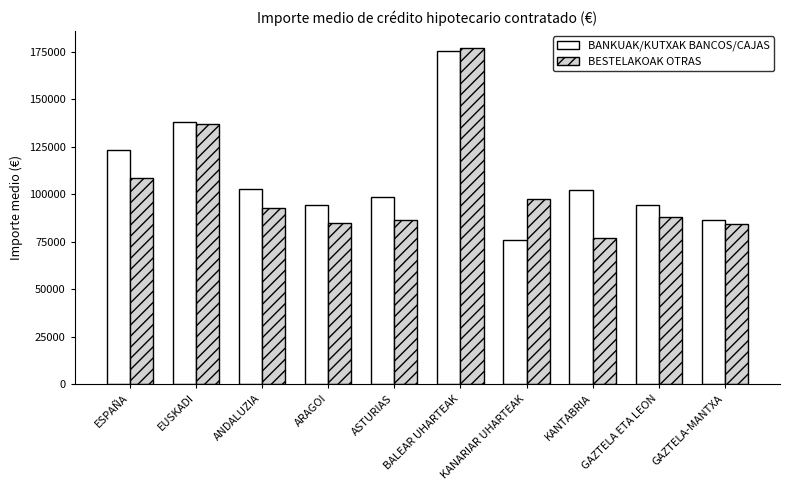

Where is BANKUAK/KUTXAK BANCOS/CAJAS nearest to the value 125404?

ESPAÑA